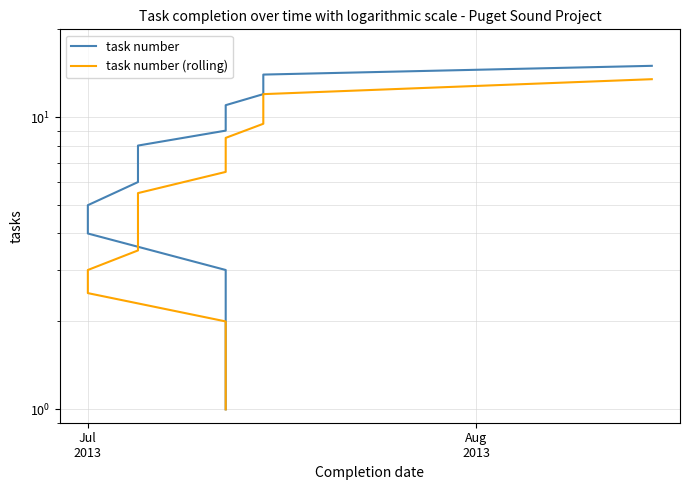

What is the difference between the second highest and second lowest values in the task number series?

12.0